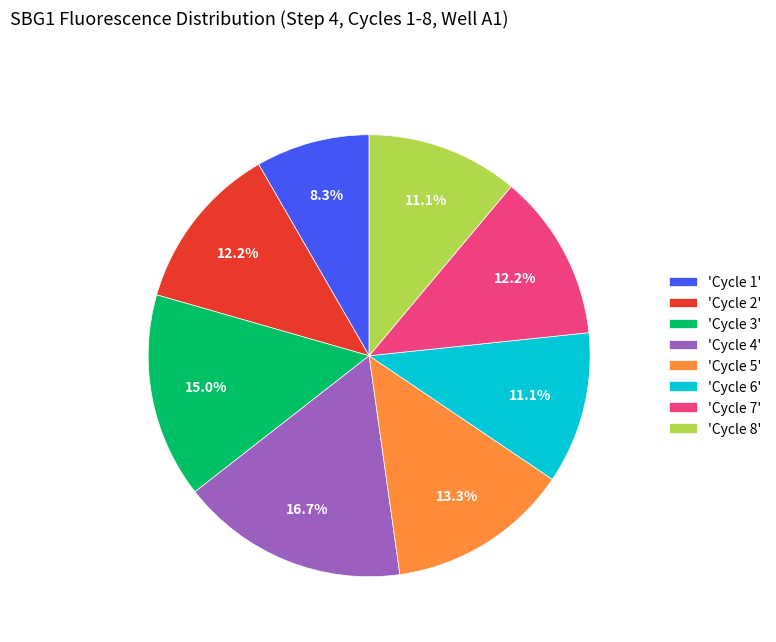

Count the number of slices in the pie.

8